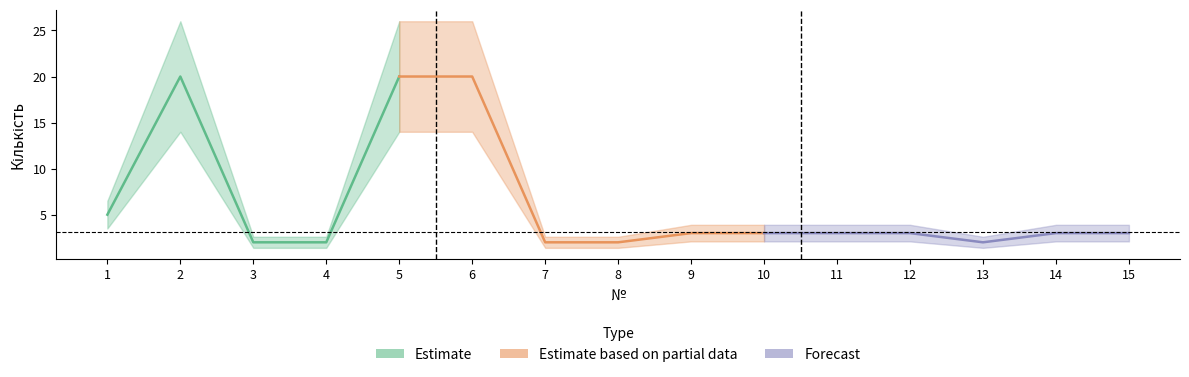

What is the difference between the second highest and second lowest values?

18